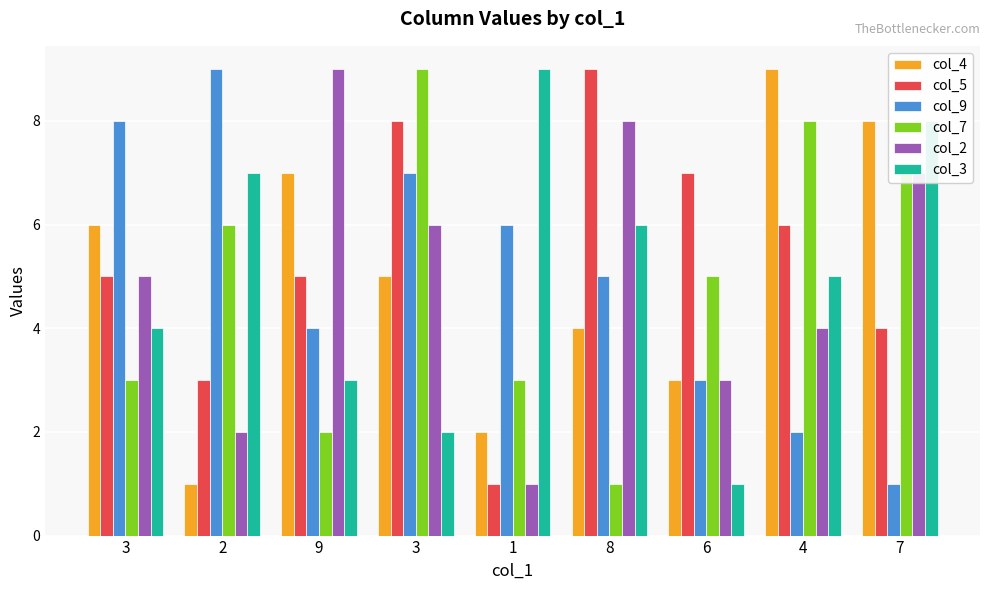

Which series has the largest range (max minus min)?

col_4